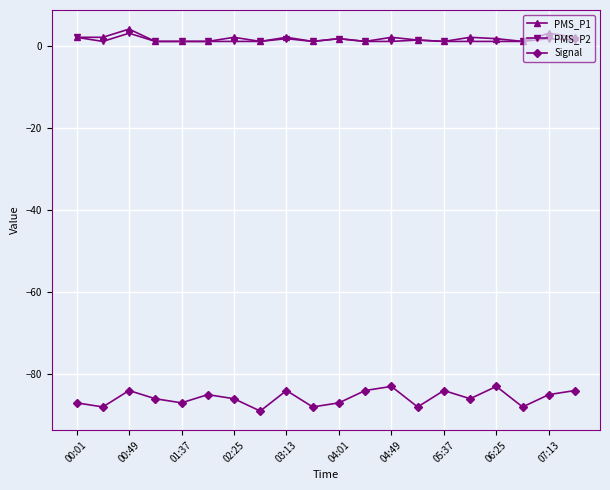

What is the sum of all PMS_P2 values?

25.7